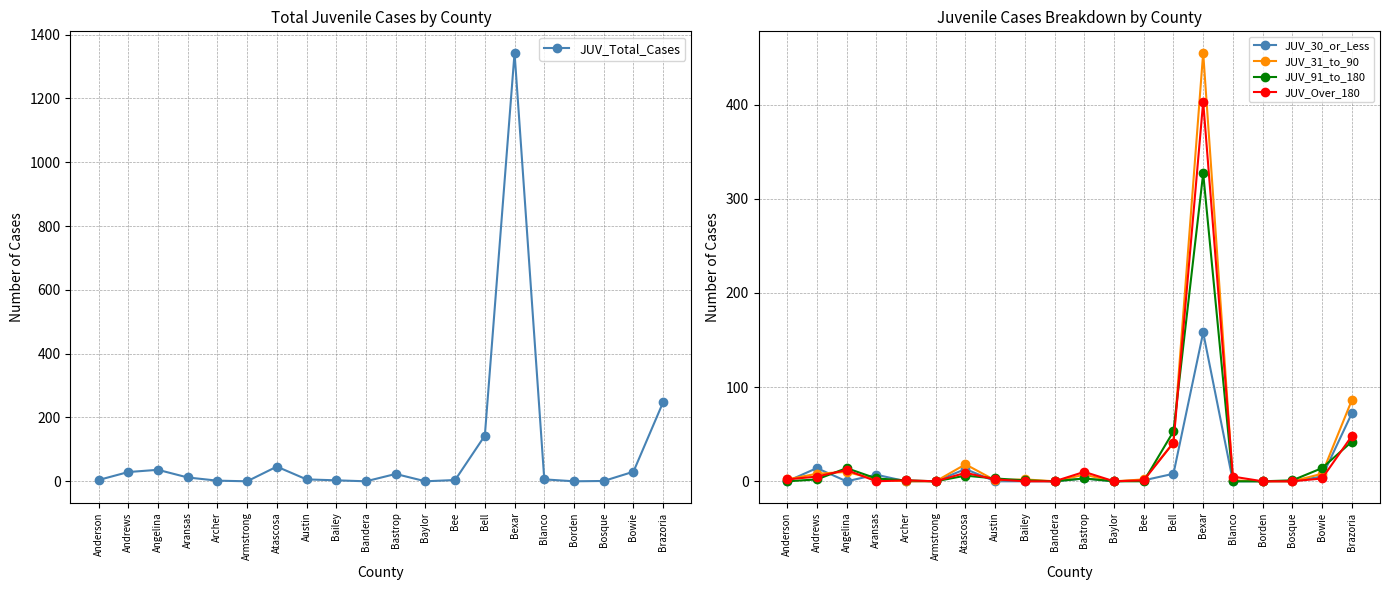

Reading left to right, extract all data points from this chart.

JUV_Total_Cases: 4	29	36	12	2	0	46	6	3	0	23	0	4	143	1343	6	0	1	30	248
JUV_30_or_Less: 0	14	0	7	0	0	13	0	0	0	3	0	1	8	158	0	0	0	5	72
JUV_31_to_90: 2	8	10	2	0	0	18	1	2	0	7	0	2	41	455	1	0	0	8	86
JUV_91_to_180: 0	2	14	3	1	0	6	3	1	0	3	0	0	53	327	0	0	1	14	42
JUV_Over_180: 2	5	12	0	1	0	9	2	0	0	10	0	1	41	403	5	0	0	3	48